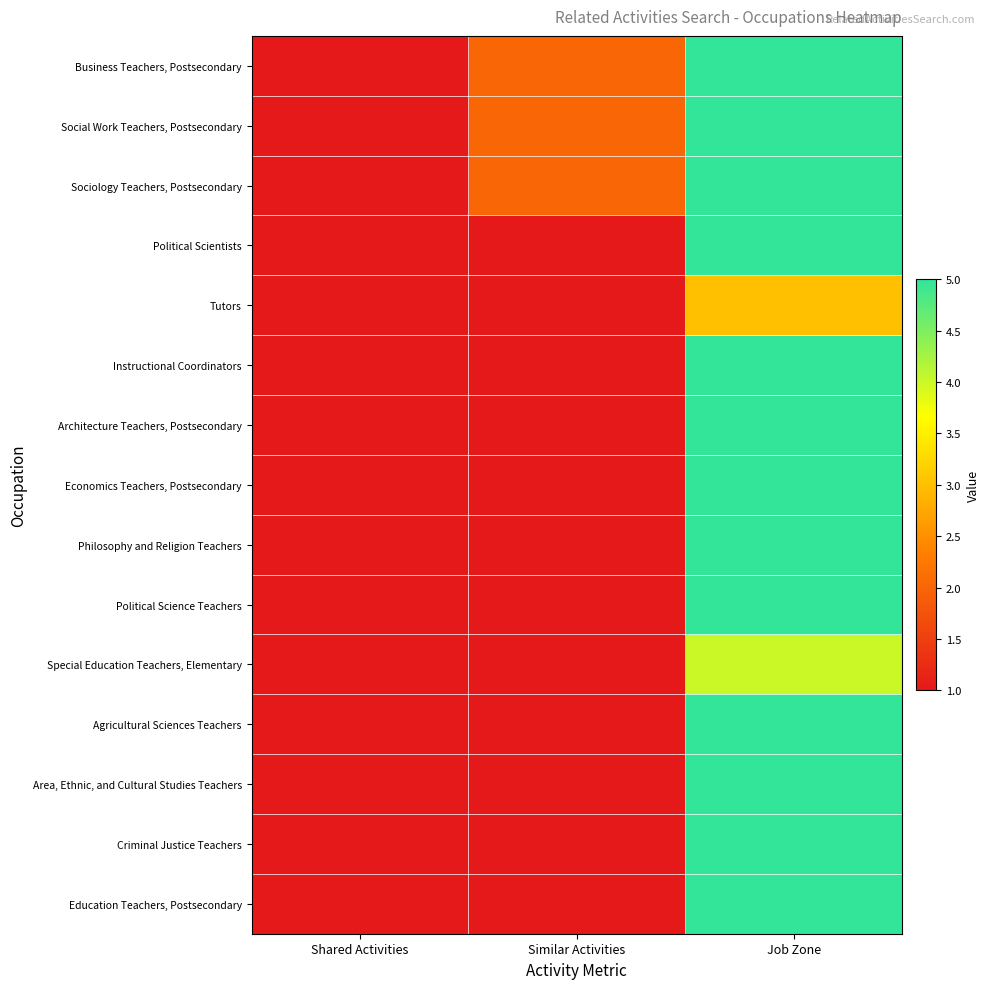

Reading left to right, transcribe all the data shown in this chart.

Business Teachers, Postsecondary: Shared Activities=1	Similar Activities=2	Job Zone=5
Social Work Teachers, Postsecondary: Shared Activities=1	Similar Activities=2	Job Zone=5
Sociology Teachers, Postsecondary: Shared Activities=1	Similar Activities=2	Job Zone=5
Political Scientists: Shared Activities=1	Similar Activities=1	Job Zone=5
Tutors: Shared Activities=1	Similar Activities=1	Job Zone=3
Instructional Coordinators: Shared Activities=1	Similar Activities=1	Job Zone=5
Architecture Teachers, Postsecondary: Shared Activities=1	Similar Activities=1	Job Zone=5
Economics Teachers, Postsecondary: Shared Activities=1	Similar Activities=1	Job Zone=5
Philosophy and Religion Teachers: Shared Activities=1	Similar Activities=1	Job Zone=5
Political Science Teachers: Shared Activities=1	Similar Activities=1	Job Zone=5
Special Education Teachers, Elementary: Shared Activities=1	Similar Activities=1	Job Zone=4
Agricultural Sciences Teachers: Shared Activities=1	Similar Activities=1	Job Zone=5
Area, Ethnic, and Cultural Studies Teachers: Shared Activities=1	Similar Activities=1	Job Zone=5
Criminal Justice Teachers: Shared Activities=1	Similar Activities=1	Job Zone=5
Education Teachers, Postsecondary: Shared Activities=1	Similar Activities=1	Job Zone=5